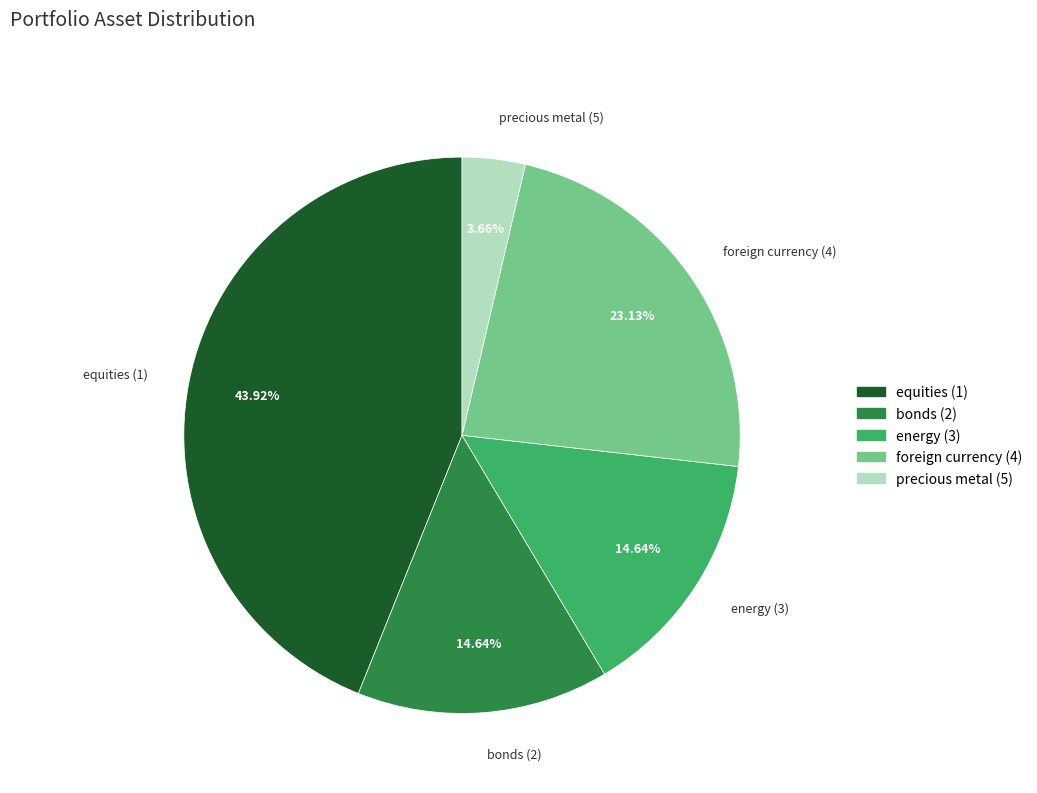

The precious metal (5) slice represents 4% of the pie. True or false?

True